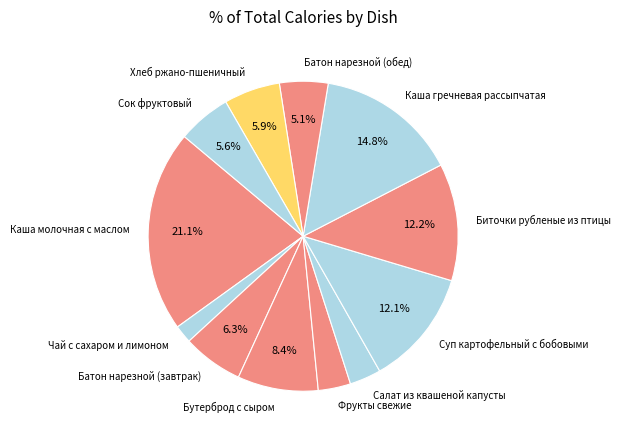

What is the ratio of the value at Хлеб ржано-пшеничный to the value at Суп картофельный с бобовыми?

0.5